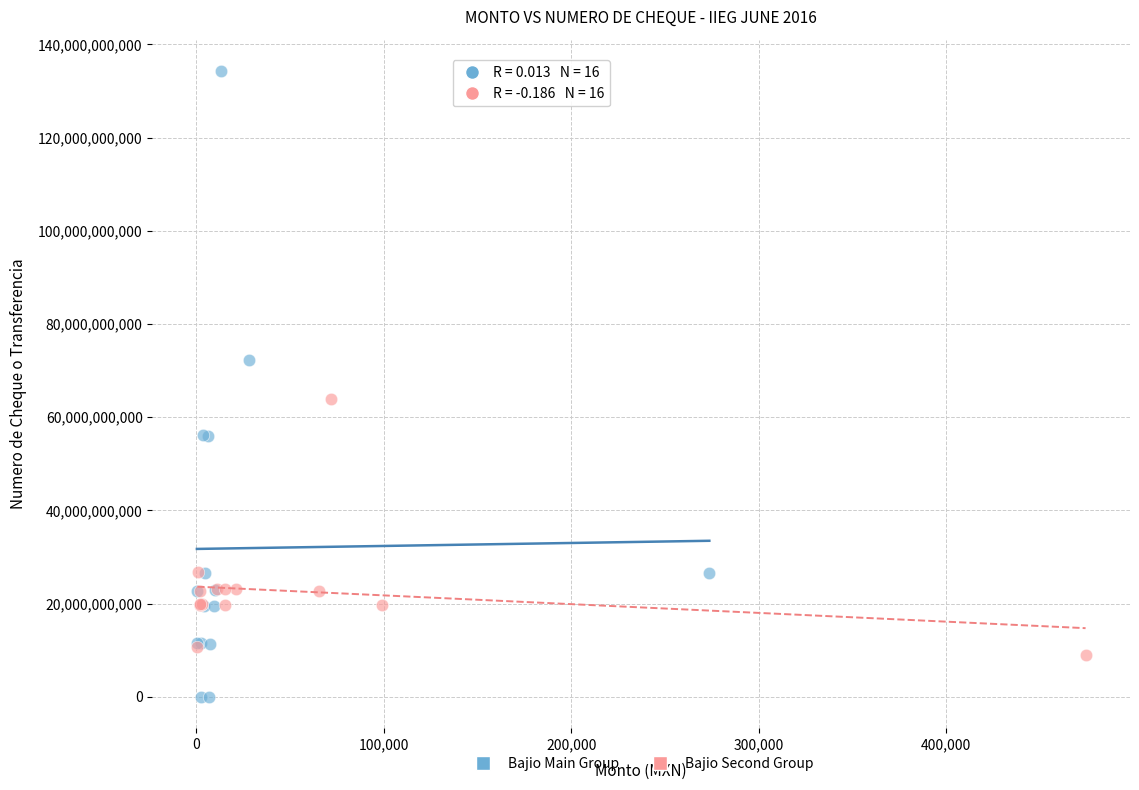

Which series reaches the minimum Y coordinate?

Bajio Main Group